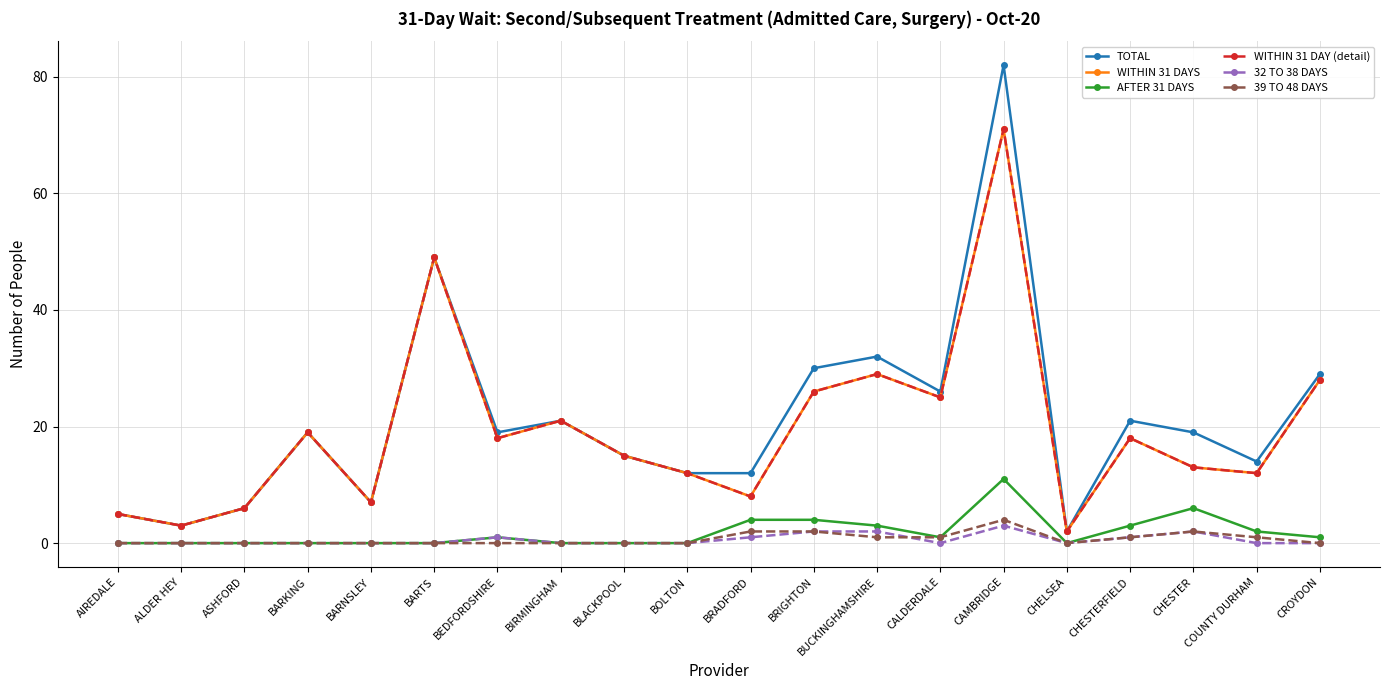

Is this an area chart (filled region under the line)?

No